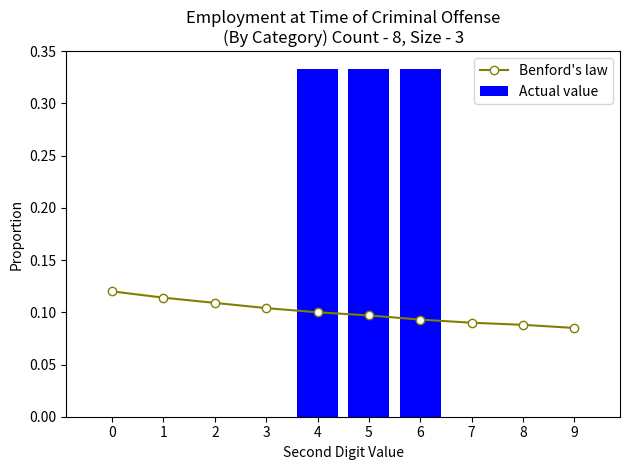

List the series in order of their peak value, highest first.

Actual value, Benford's law